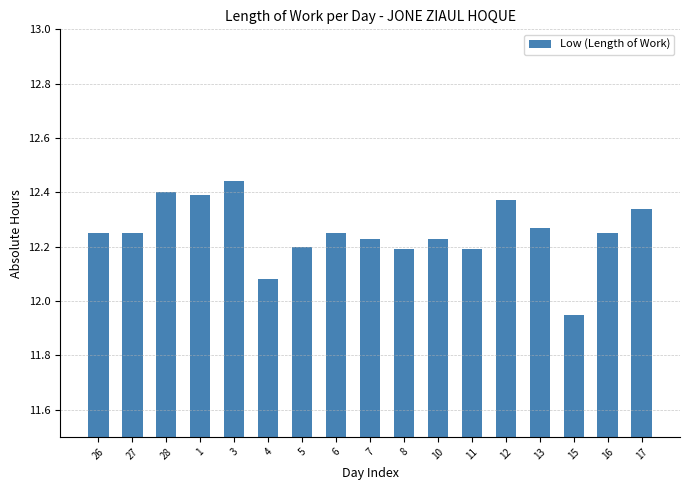

What is the difference between the maximum and minimum values?

0.5